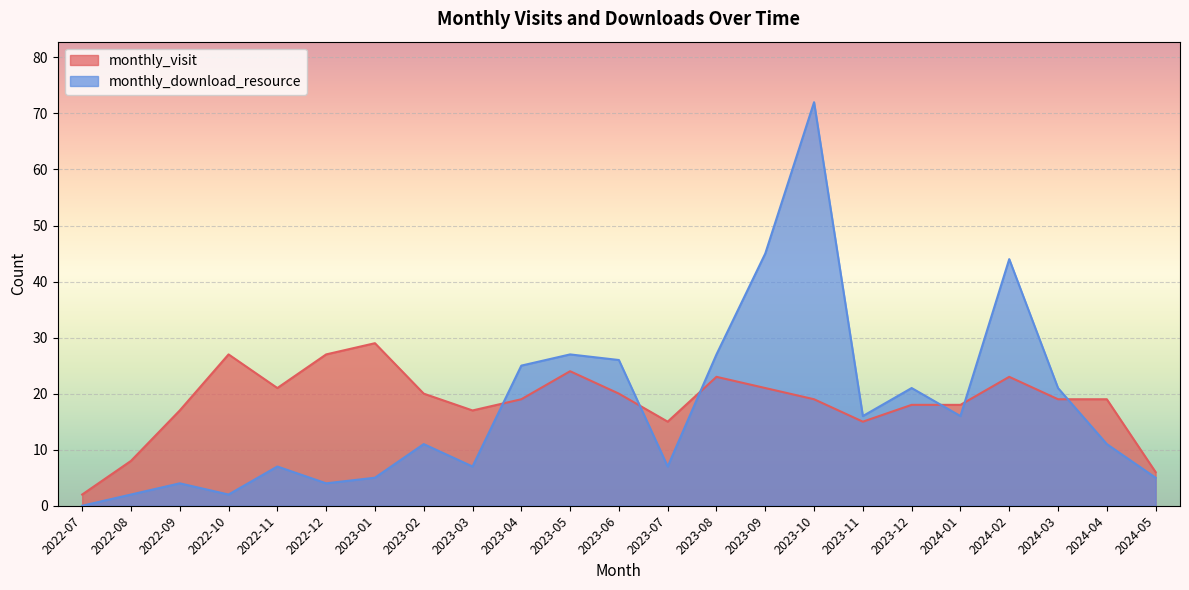

Reading left to right, transcribe all the data shown in this chart.

monthly_visit: 2	8	17	27	21	27	29	20	17	19	24	20	15	23	21	19	15	18	18	23	19	19	6
monthly_download_resource: 0	2	4	2	7	4	5	11	7	25	27	26	7	27	45	72	16	21	16	44	21	11	5